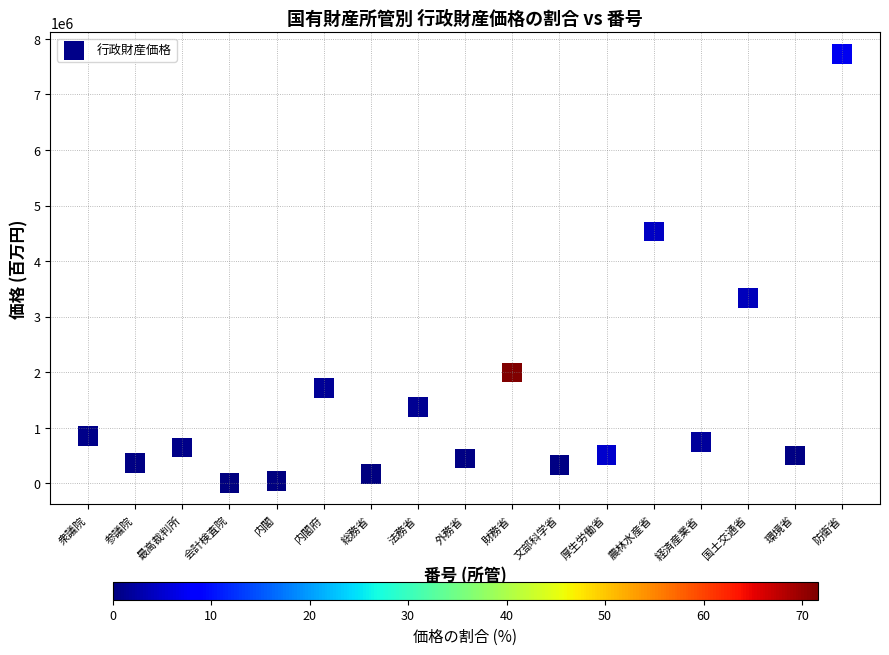

What Y value in the scatter plot is closest to 3866560?

3338480